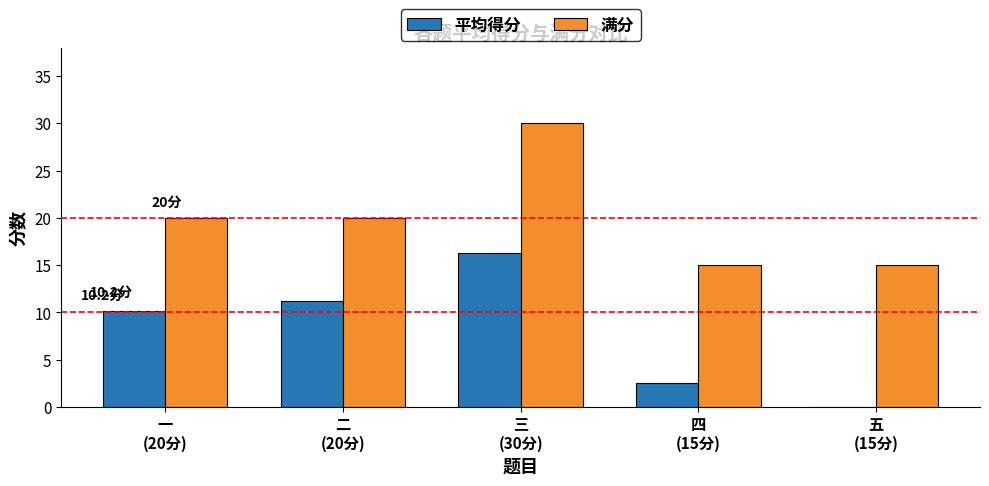

Does the chart contain stacked bars?

No